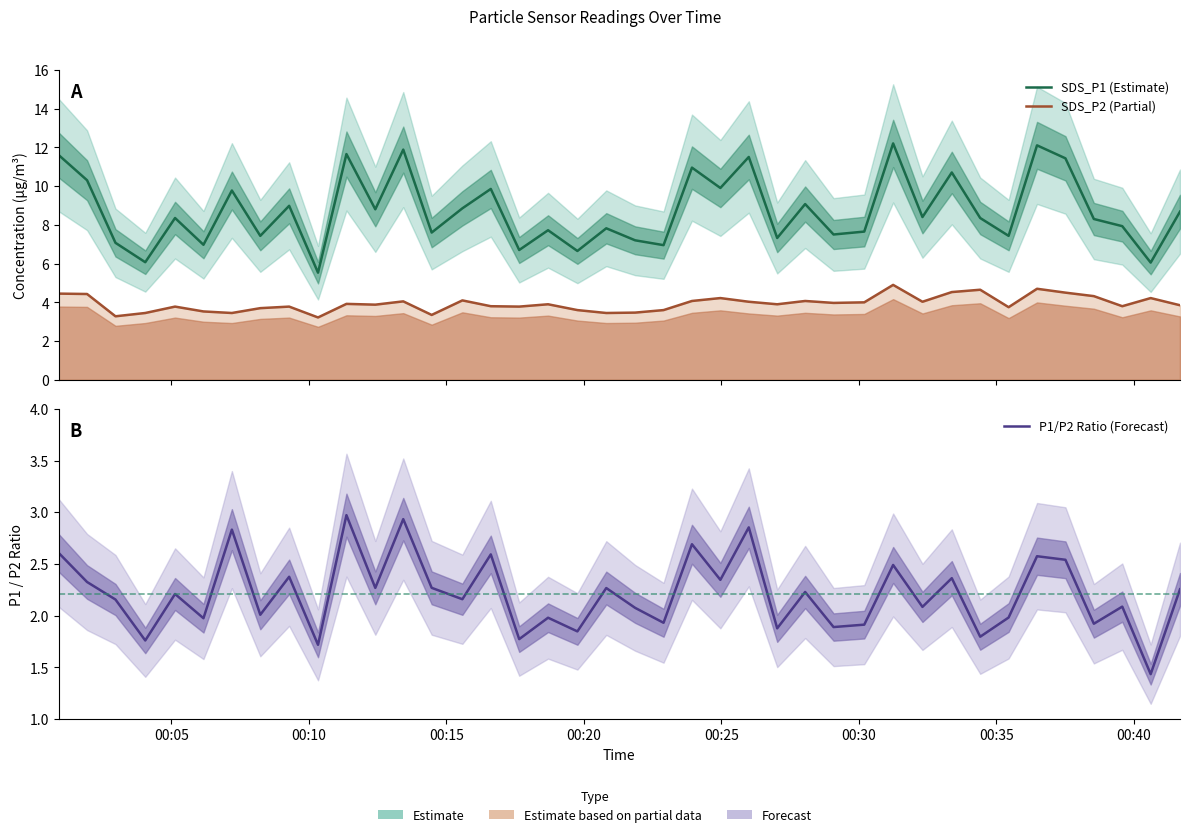

What are all the series names shown in the legend?

SDS_P1 (Estimate), SDS_P2 (Partial), P1/P2 Ratio (Forecast)